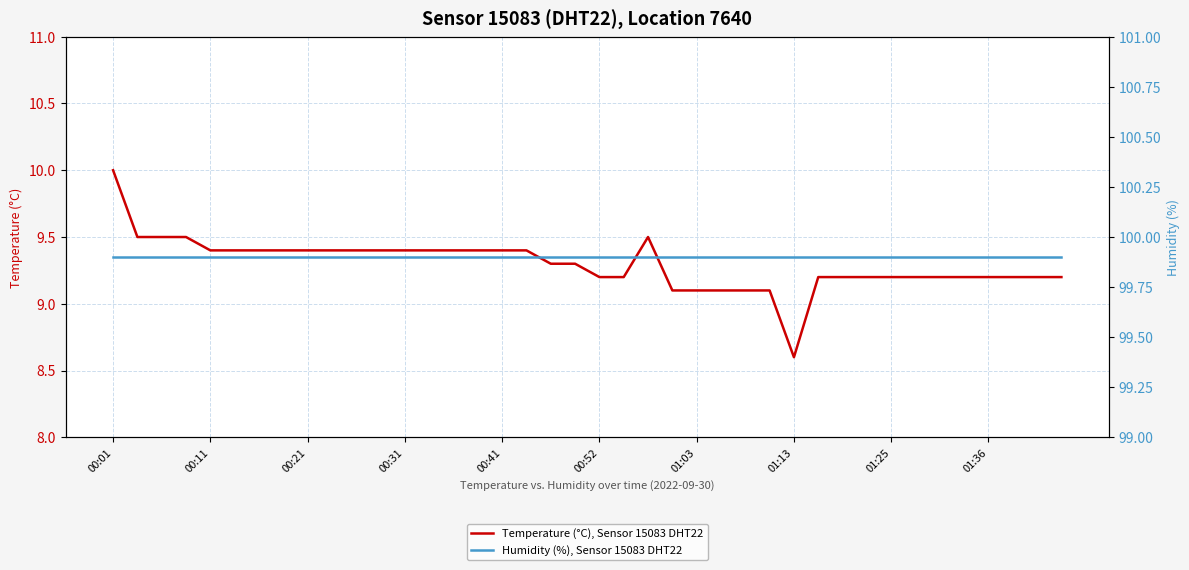

The value of Humidity (%), Sensor 15083 DHT22 at 00:01 is 22.1. True or false?

False